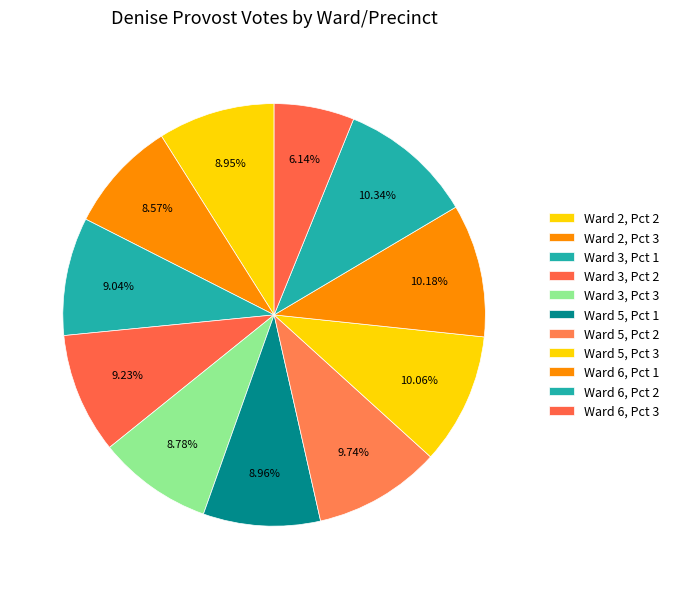

To the nearest percent, what percentage of the pie is Ward 3, Pct 2?

9%